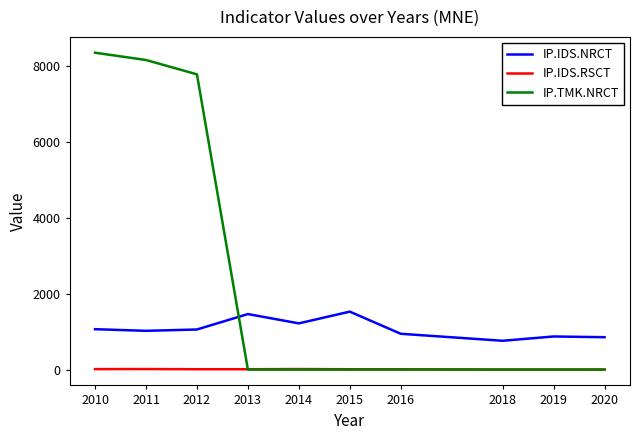

At which label does IP.TMK.NRCT reach its peak?

2010